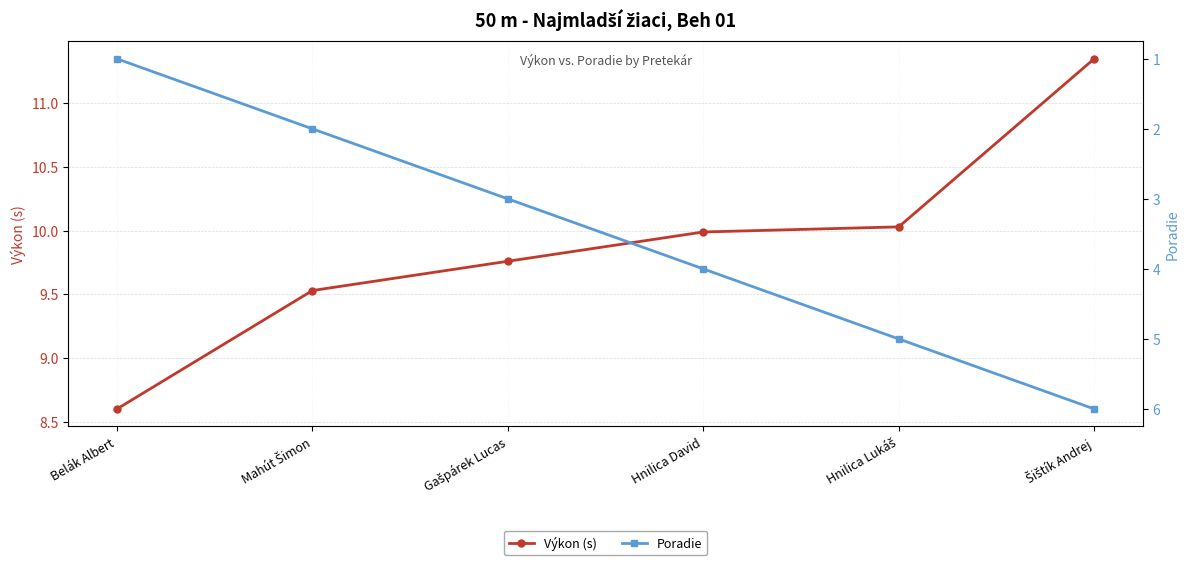

Reading left to right, transcribe all the data shown in this chart.

Výkon (s): 8.6	9.5	9.8	10.0	10.0	11.3
Poradie: 1.0	2.0	3.0	4.0	5.0	6.0